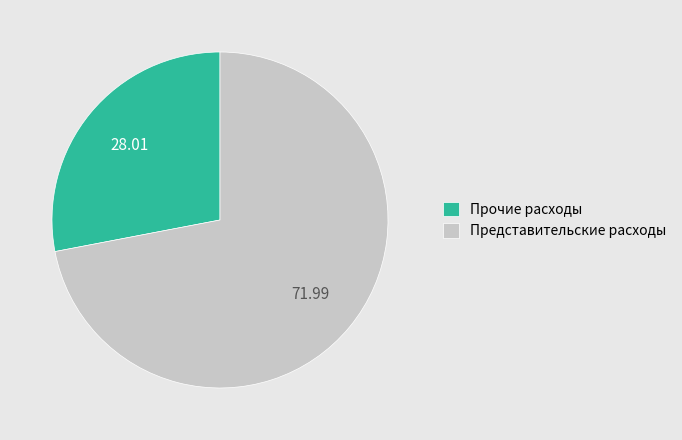

Is it true that Представительские расходы is 1% of the pie?

False